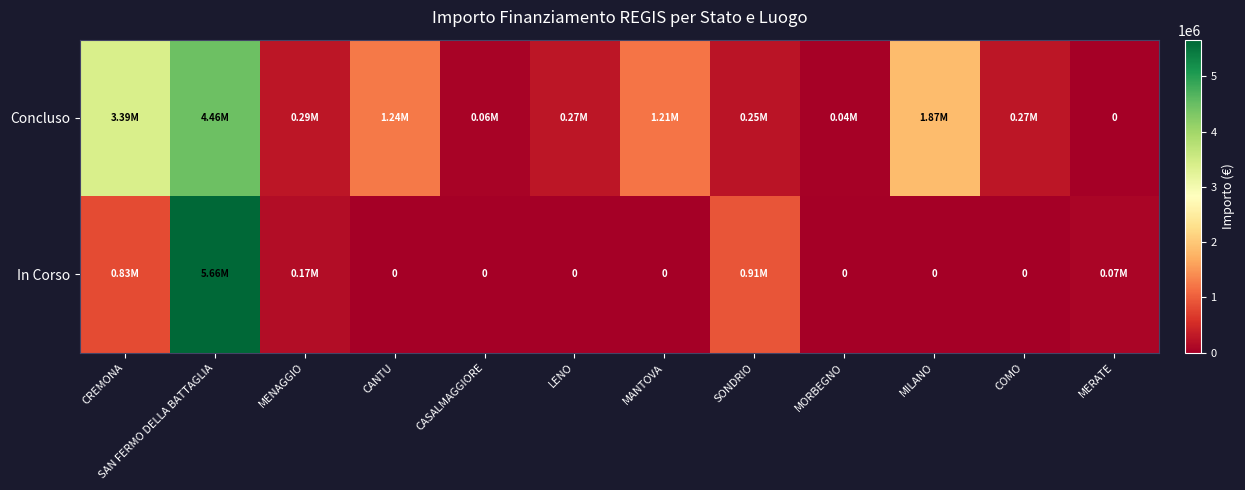

What is the average value of the Concluso series?

1110796.6